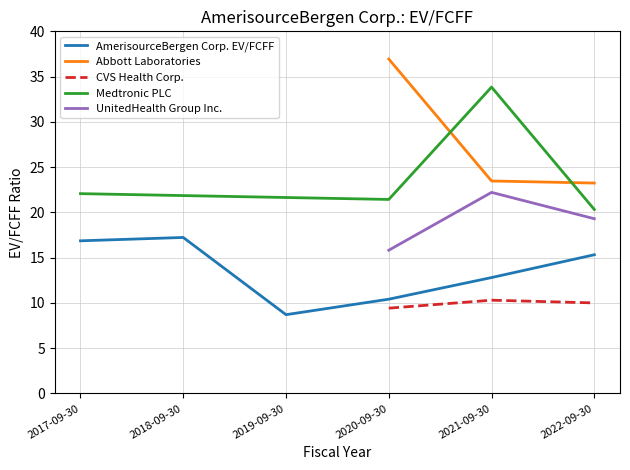

The value of CVS Health Corp. at 2022-09-30 is 10.0. True or false?

True